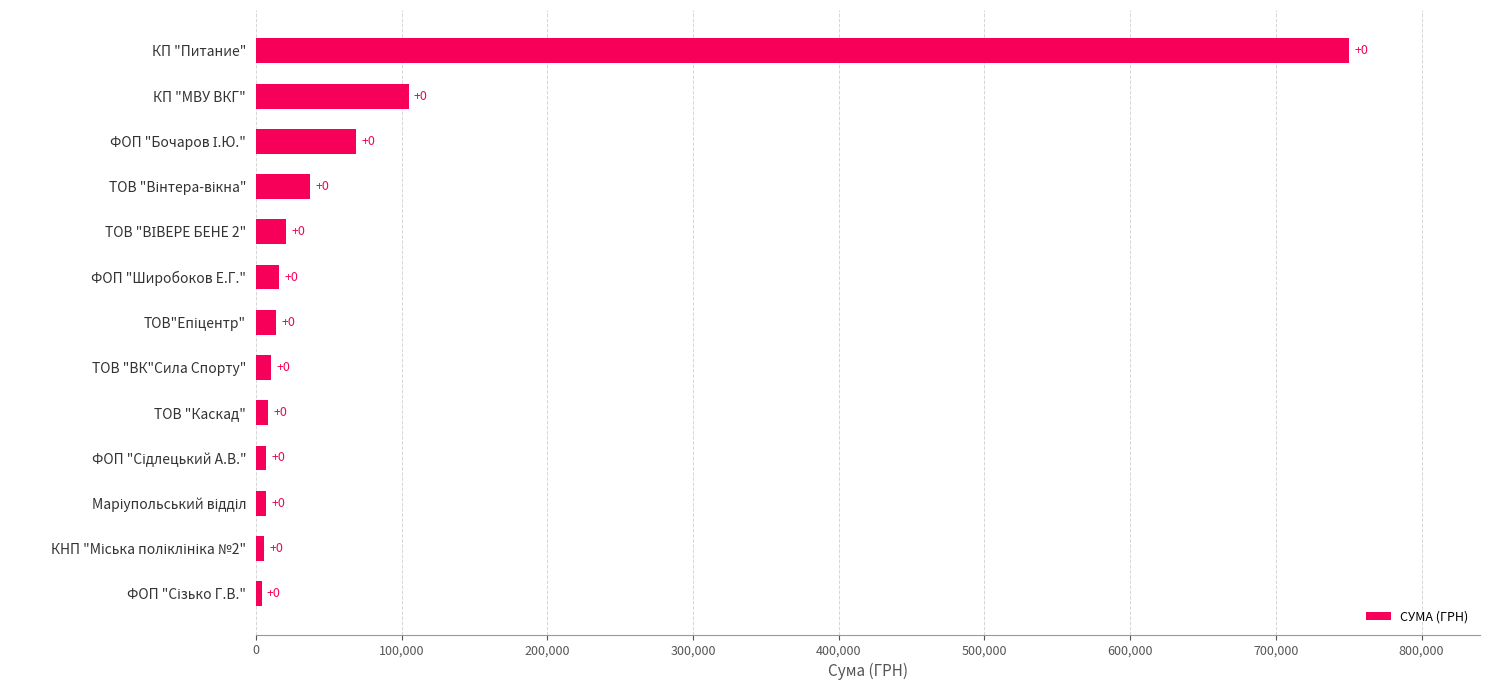

How many bars are there in total?

13